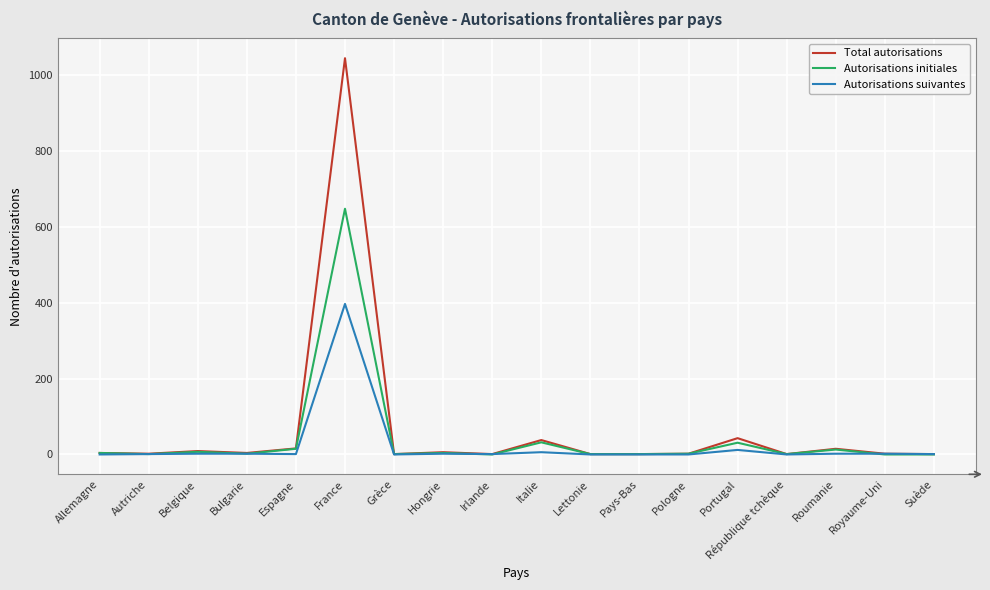

At which label is Total autorisations closest to 523?

Portugal